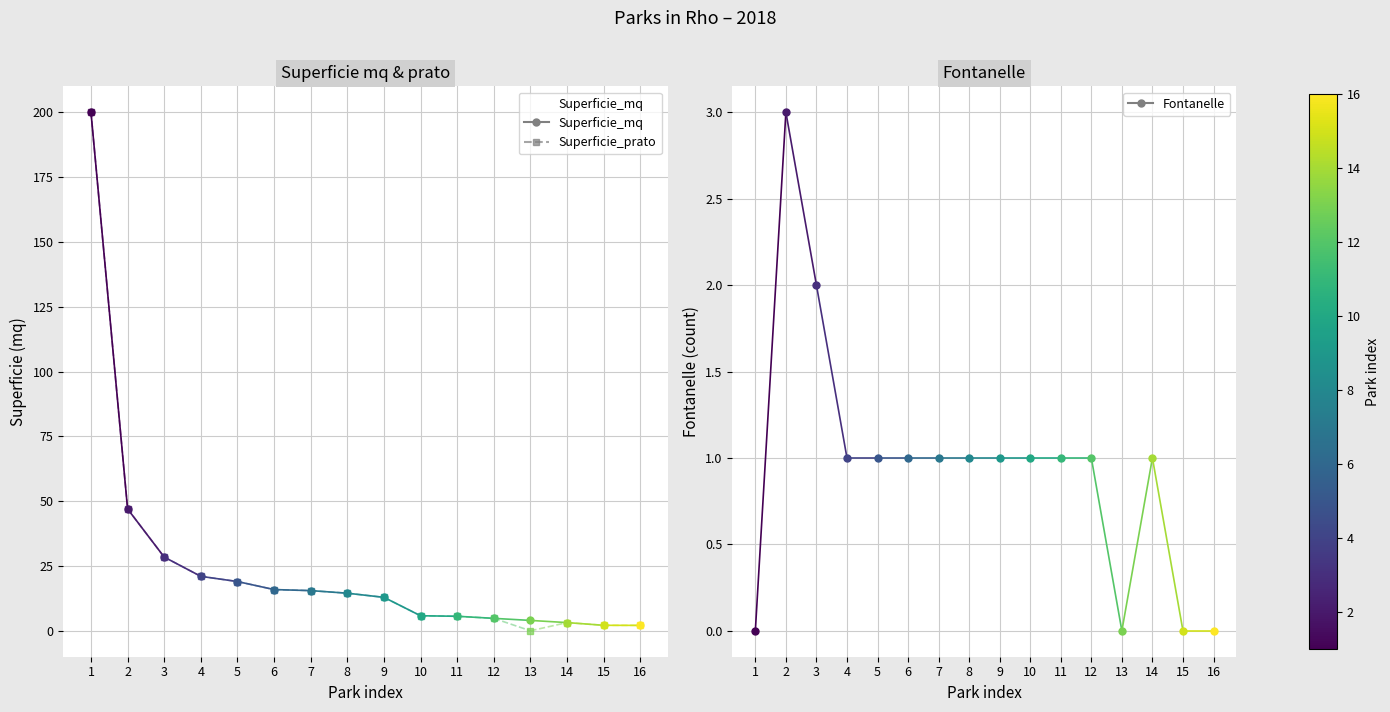

The chart shows a value of 4.8 at 12. True or false?

True